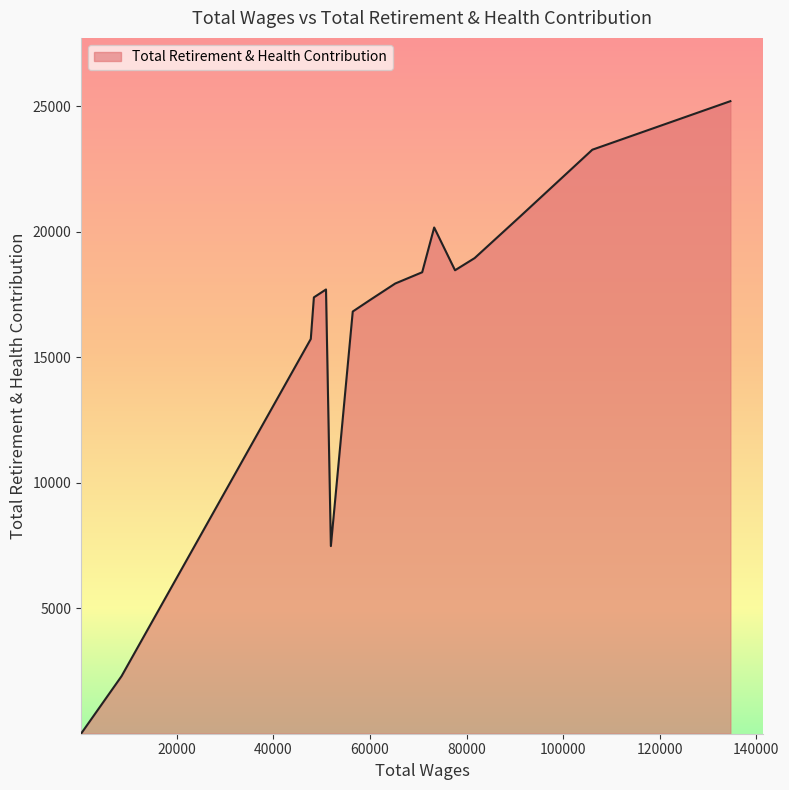

What is the greatest value displayed?

25202